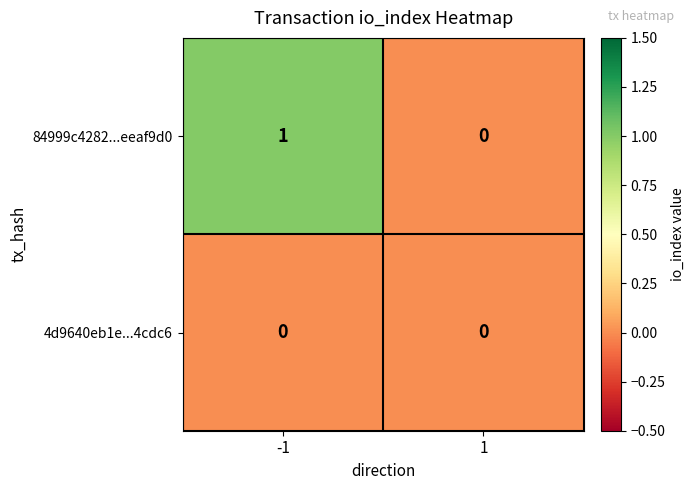

Reading right to left, what are all the values shown in this chart?

84999c4282...eeaf9d0: 1=0	-1=1
4d9640eb1e...4cdc6: 1=0	-1=0